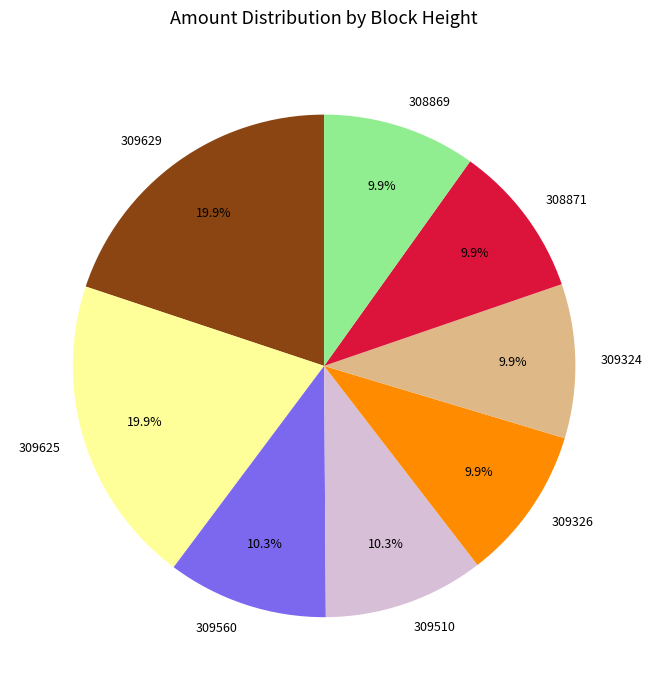

What is the ratio of the value at 309629 to the value at 309625?

1.0